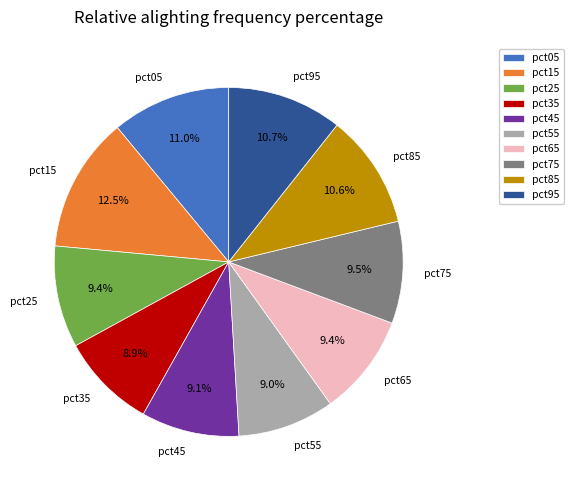

To the nearest percent, what is the average slice percentage?

10%